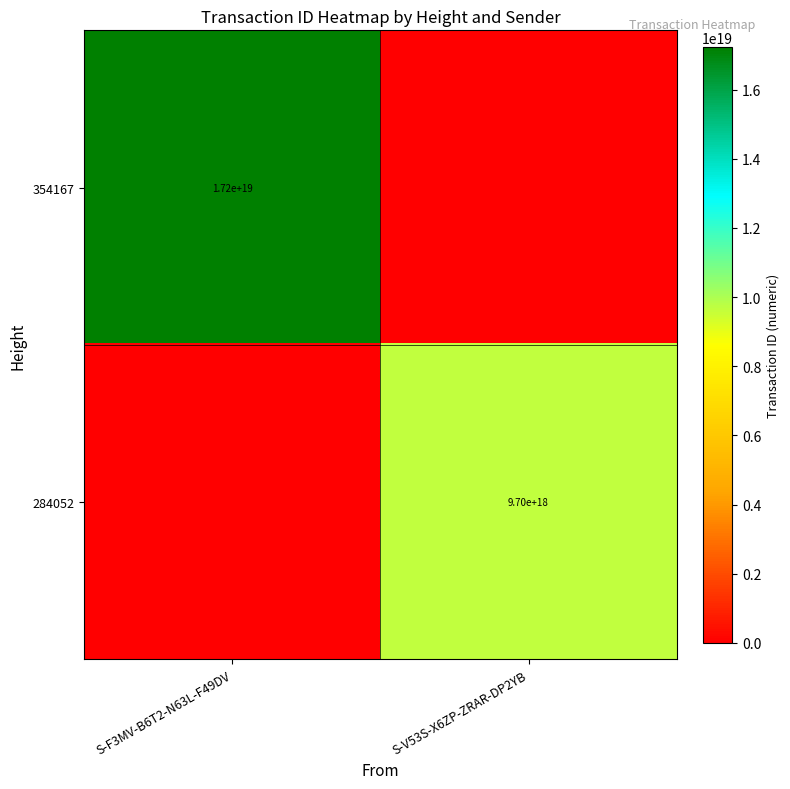

The 354167 series shows 17200000000000000000 at S-F3MV-B6T2-N63L-F49DV. True or false?

True